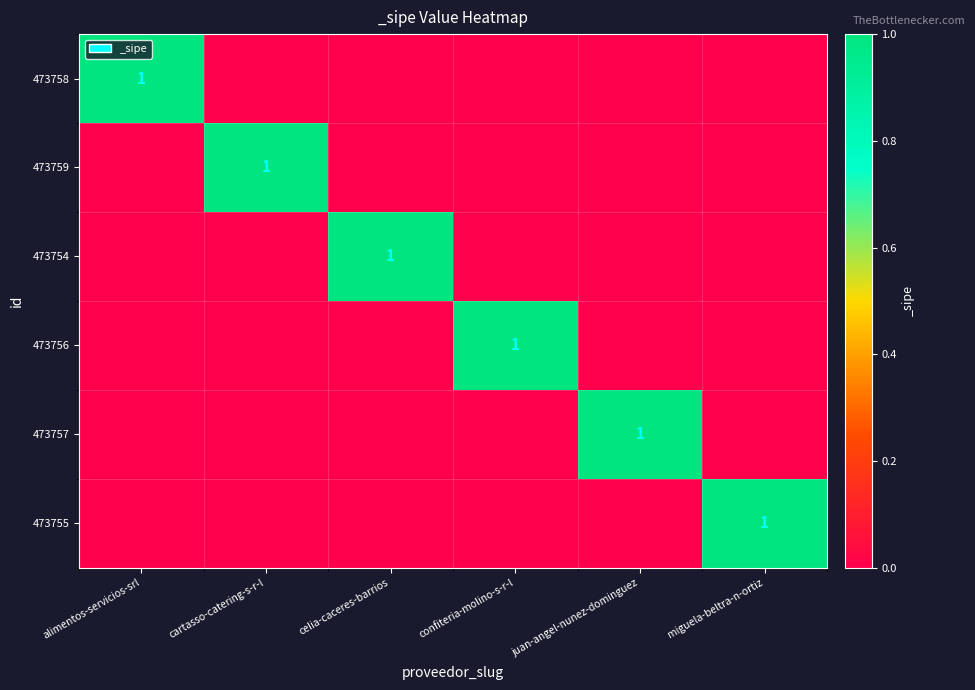

What is the total value across all series at miguela-beltra-n-ortiz?

1